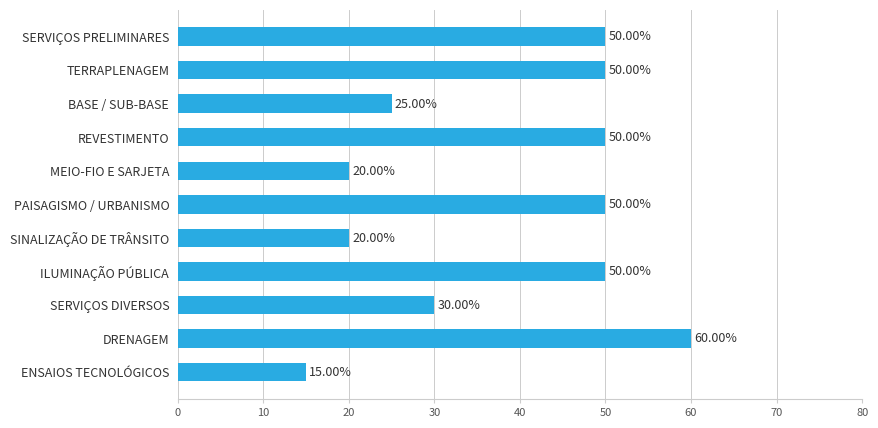

What is the label of the 4th bar from the top?

REVESTIMENTO